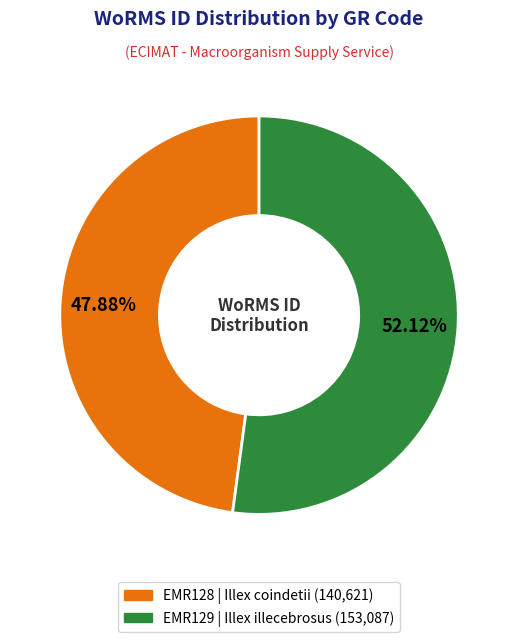

Which slice is the smallest?

EMR128 | Illex coindetii